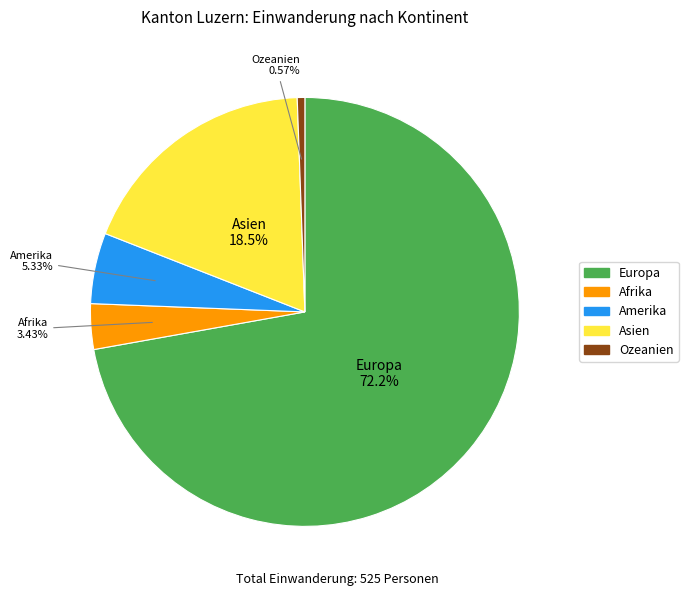

How many slices are in this pie chart?

5